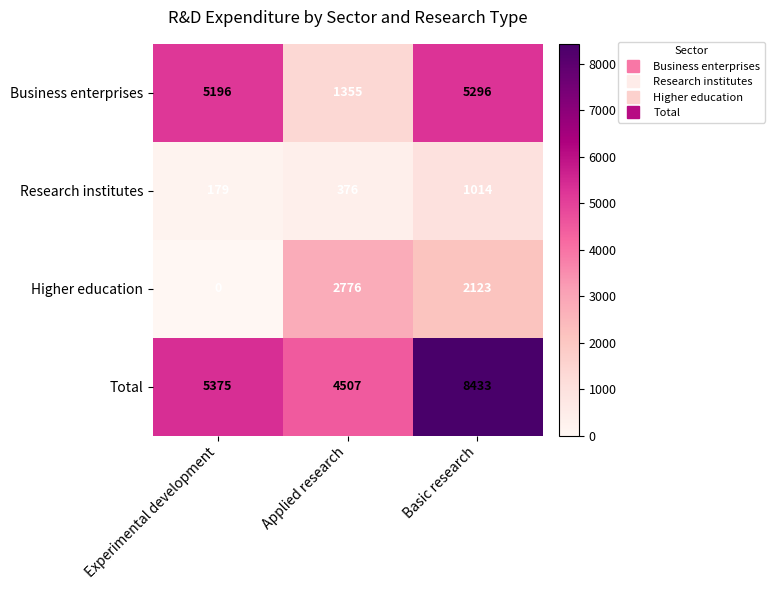

Which series has the largest range (max minus min)?

Business enterprises